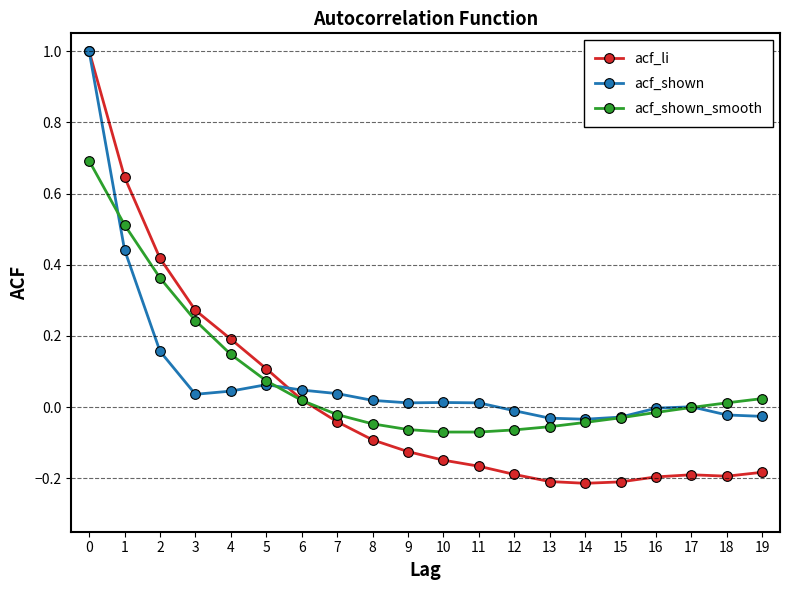

Count the number of categories in the chart.

20